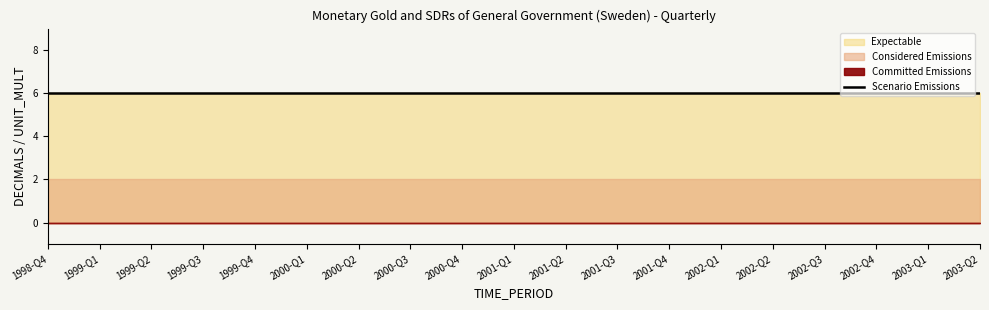

Between 2002-Q4 and 2002-Q1, which is larger?

2002-Q4